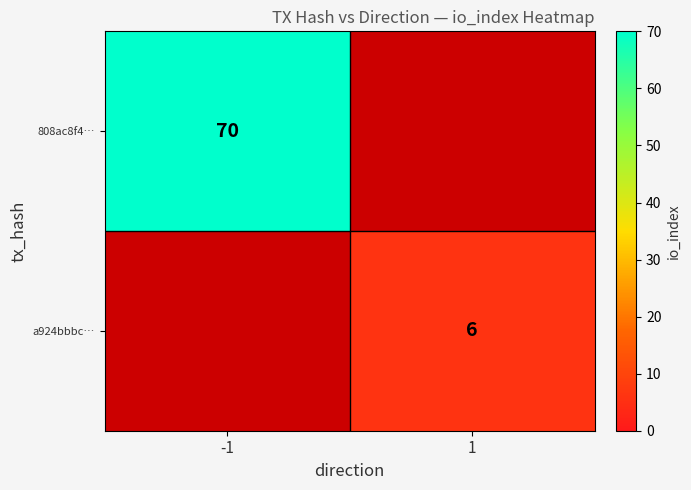

The value of 808ac8f4… at -1 is 126. True or false?

False